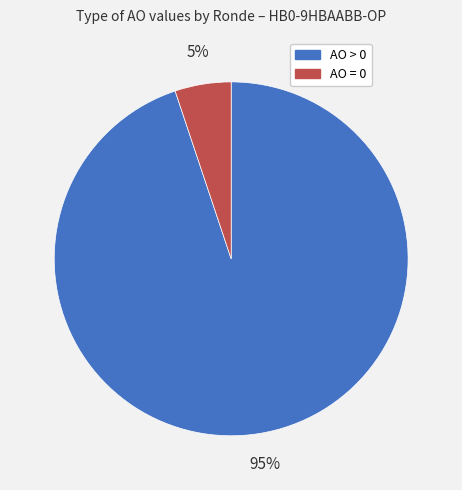

How many segments does this pie chart have?

2